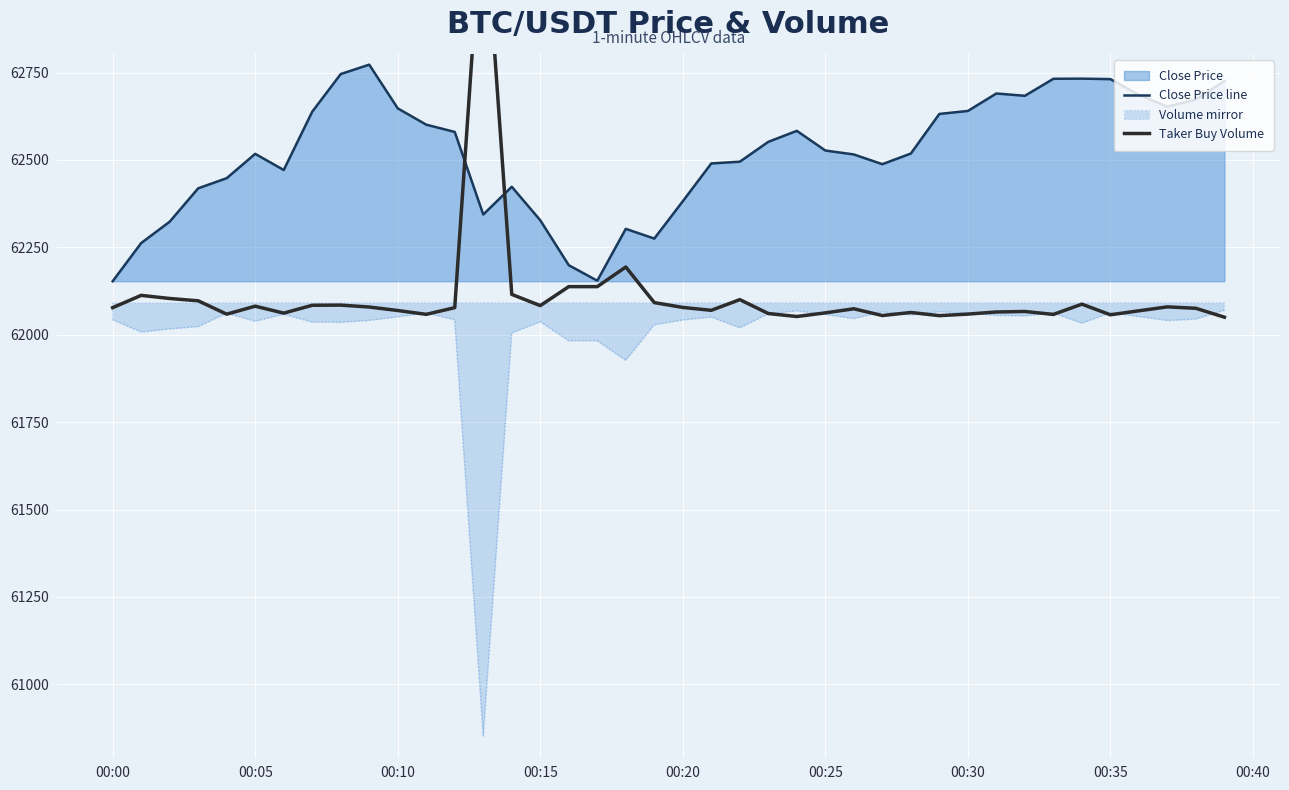

What value does the Close Price line series have at 00:15?

62327.4